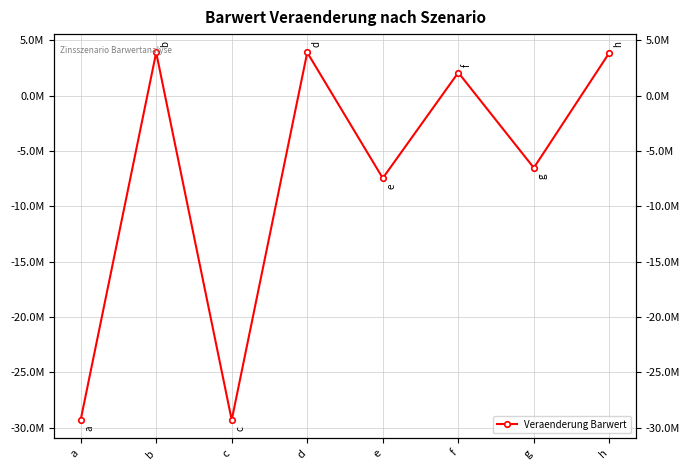

The chart shows a value of -29289066.5 at c. True or false?

True